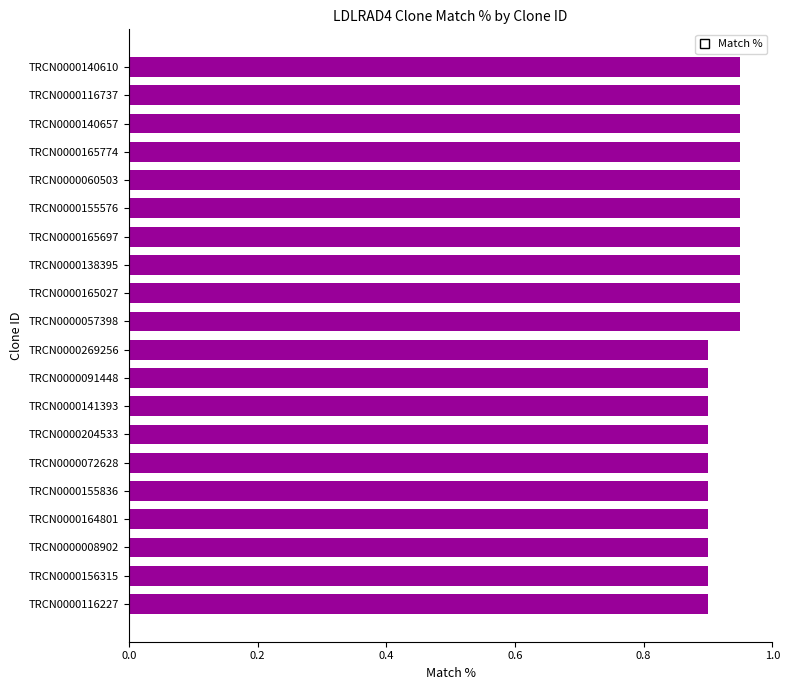

The chart shows a value of 1.4 at TRCN0000164801. True or false?

False